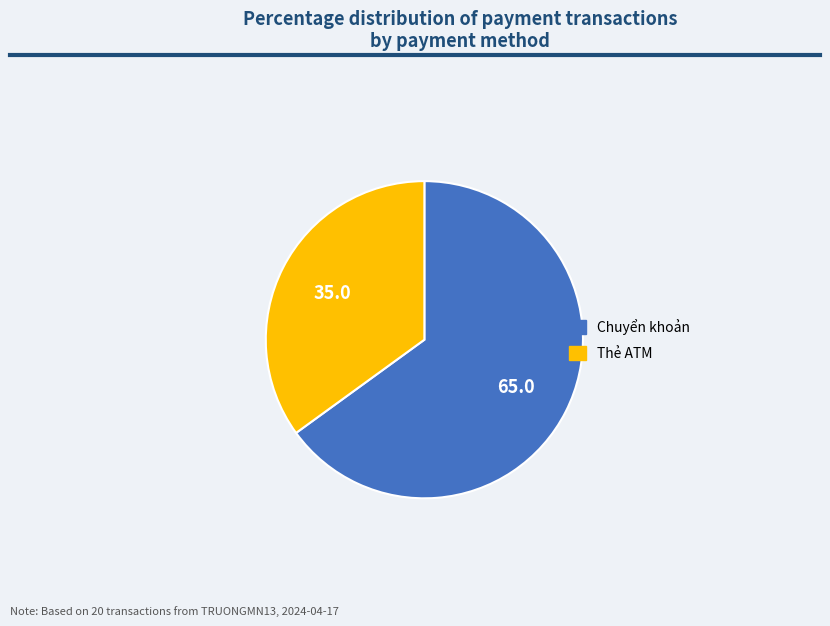

Combined, do Thẻ ATM and Chuyển khoản account for over 50%?

Yes